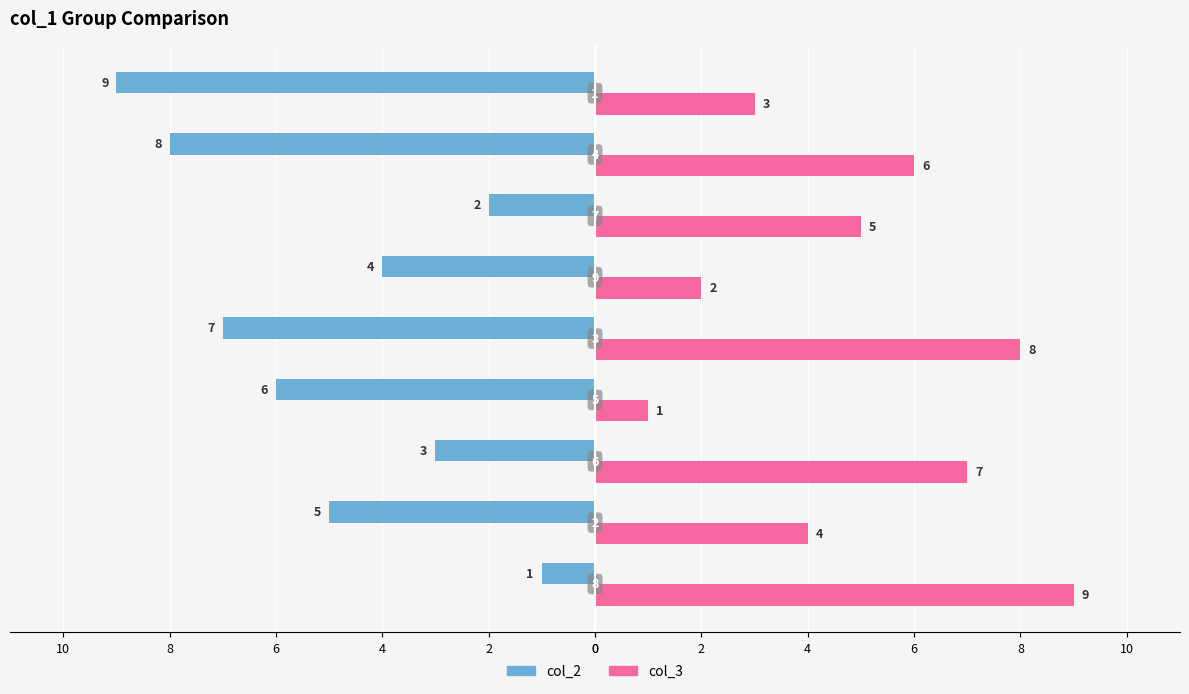

What is the difference between the maximum and minimum values in the col_2 series?

8